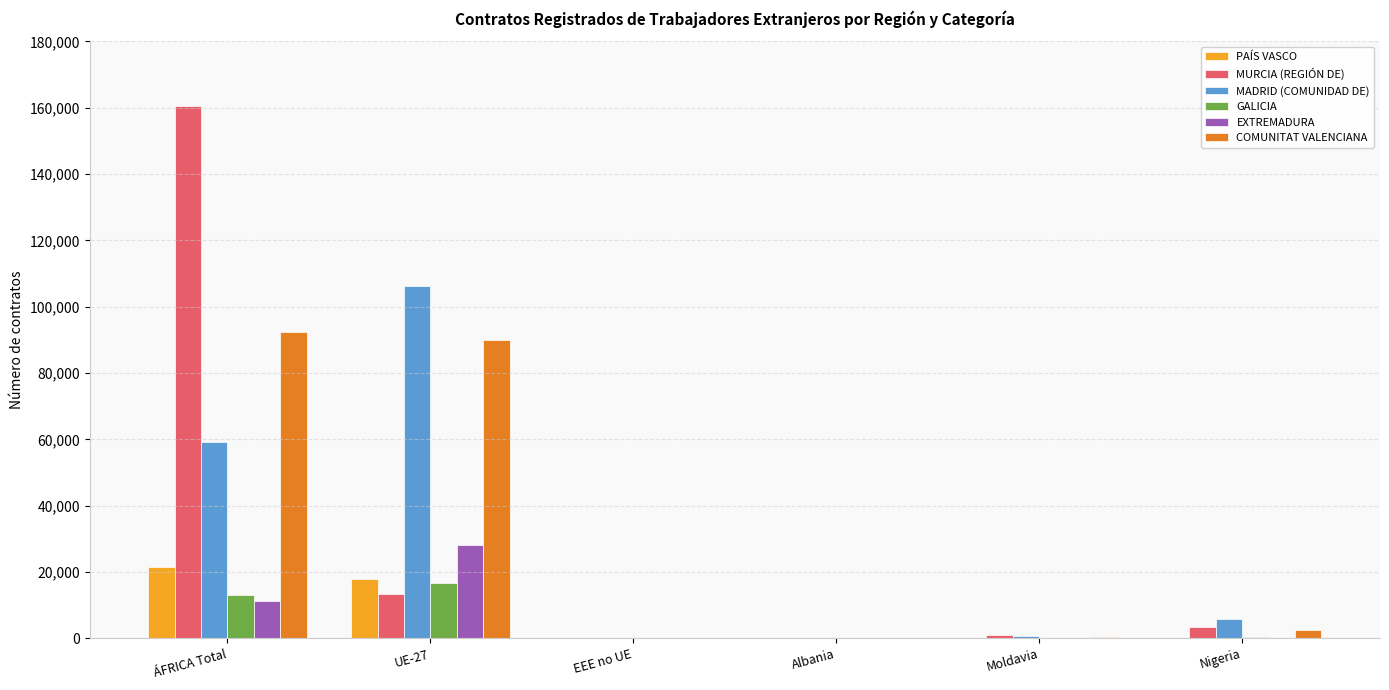

What is the total value across all series at ÁFRICA Total?

357781